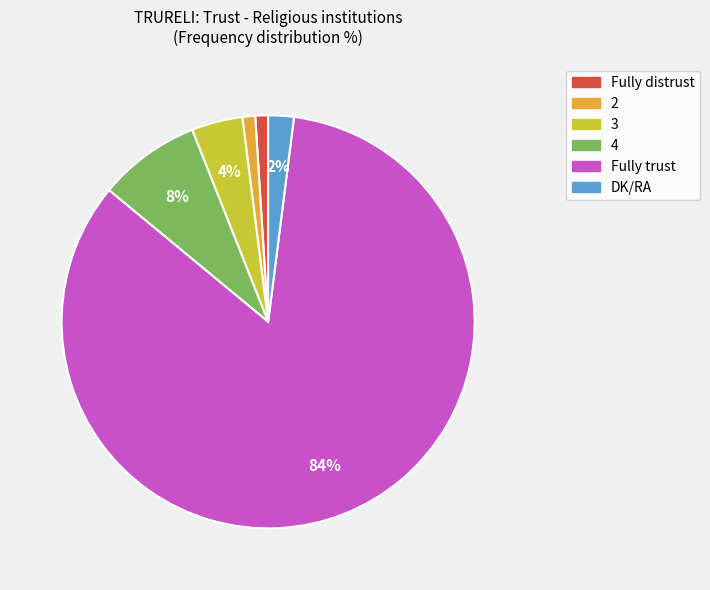

How many slices are in this pie chart?

6